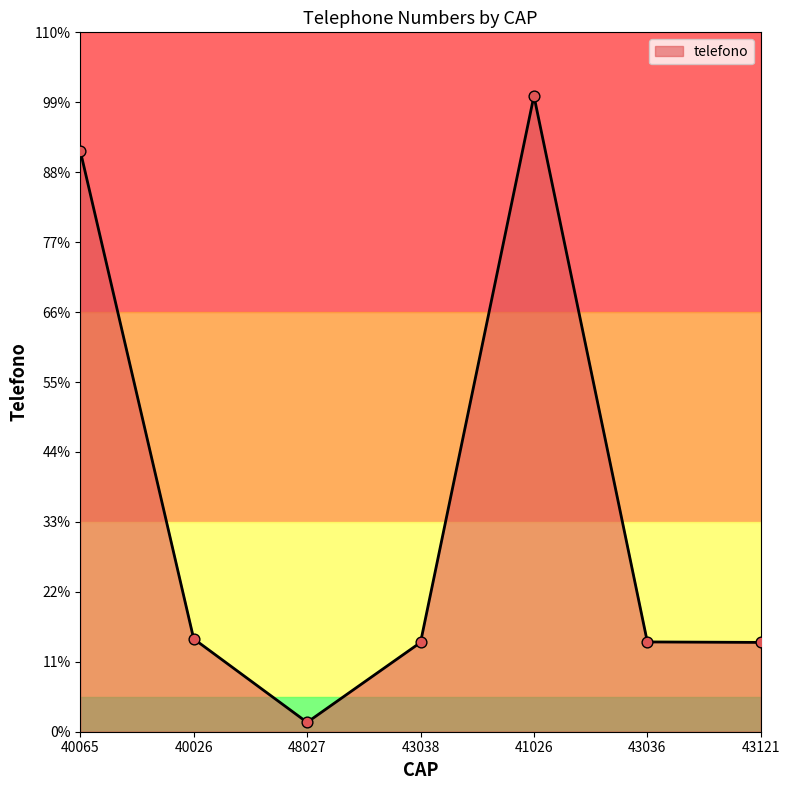

What is the change in value from 40026 to 43121?

-20905241